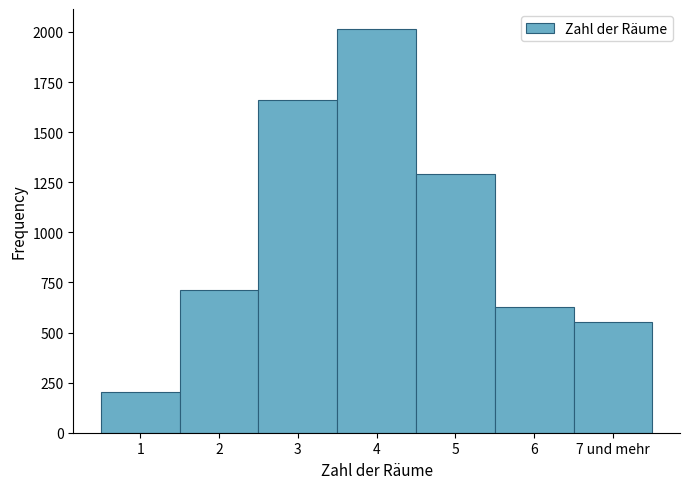

Reading left to right, what are all the values shown in this chart?

1=205	2=714	3=1660	4=2014	5=1293	6=629	7 und mehr=551